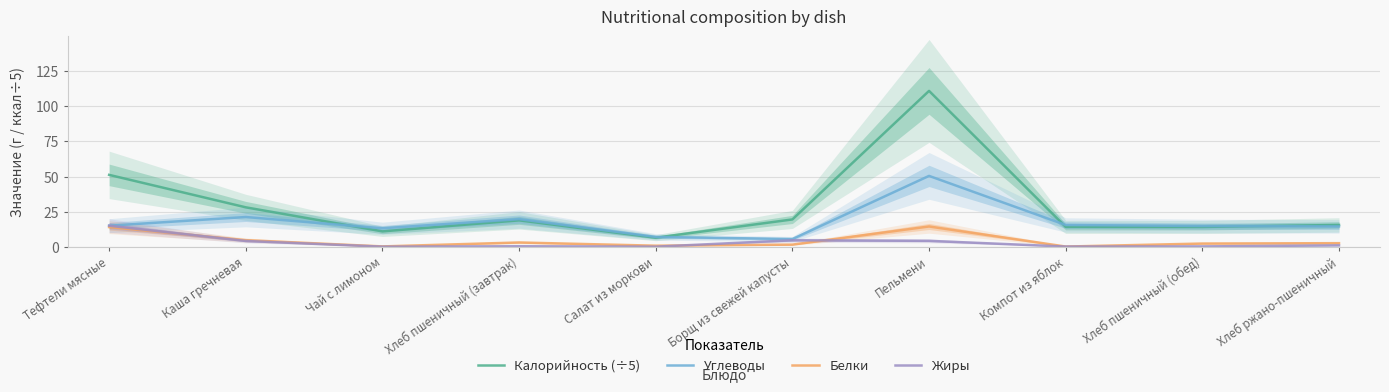

Between Чай с лимоном and Хлеб пшеничный (обед), which is larger?

Хлеб пшеничный (обед)